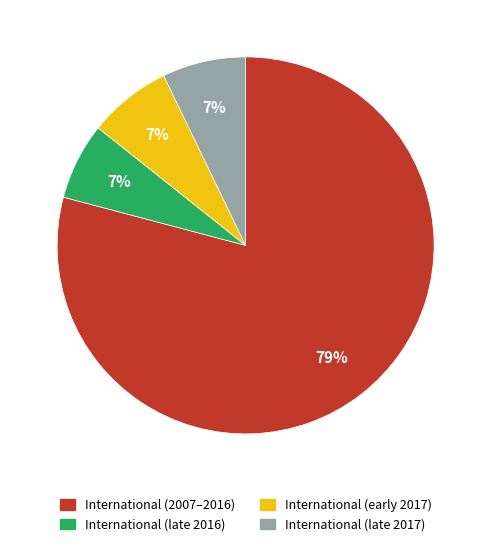

Is there any slice that represents more than half of the pie?

Yes